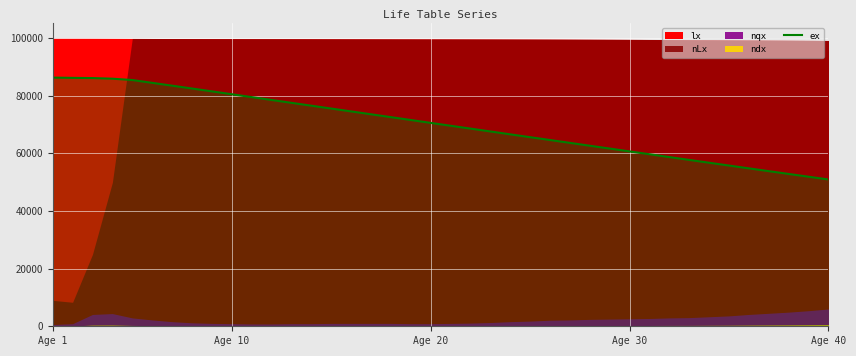

Rank the categories by value from lowest to highest.

39, 38, 37, 36, 35, 34, 33, 32, 31, 30, 29, 28, 27, 26, 25, 24, 23, 22, 21, 20, 19, 18, 17, 16, 15, 14, 13, 12, 11, 10, 9, 8, 7, 6, 5, Age 40, Age 30, Age 20, Age 10, Age 1